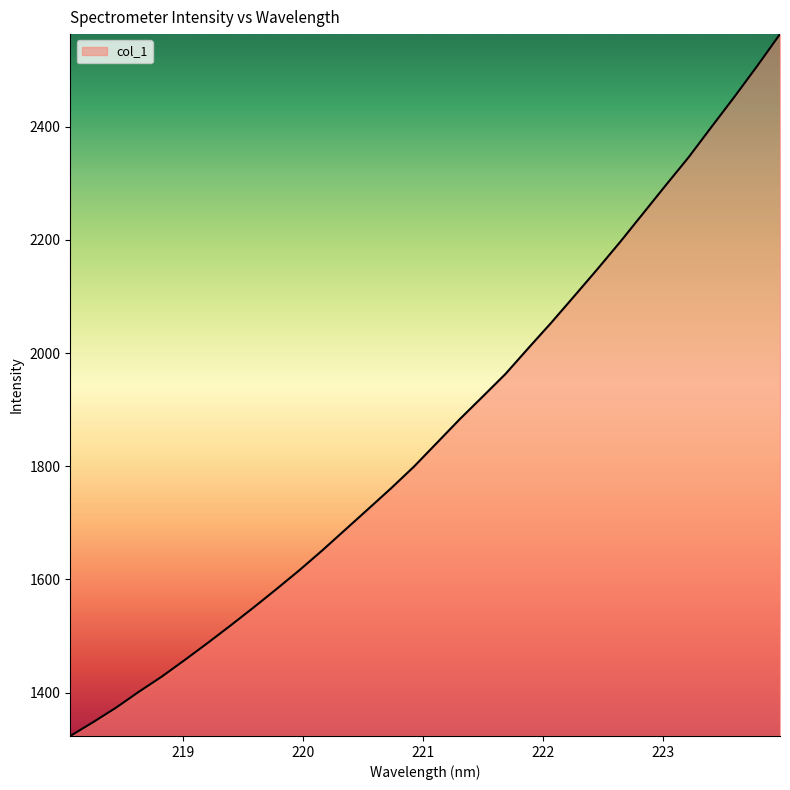

What is the difference between the maximum and minimum values?

1240.5